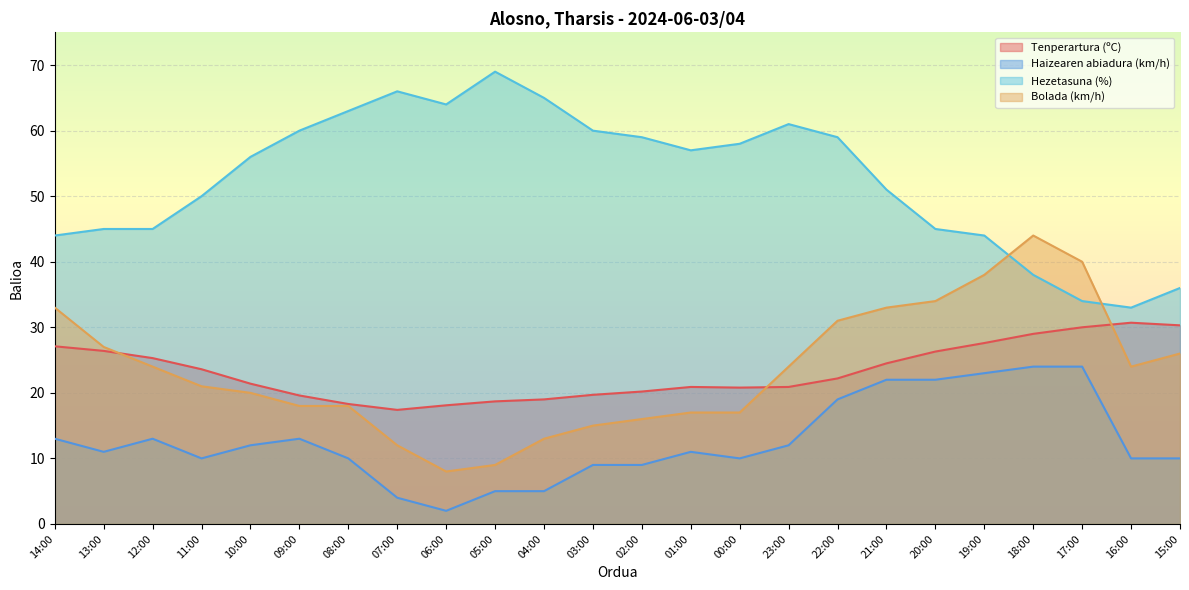

True or false: Tenperartura (ºC) has a value of 41.8 at 16:00.

False